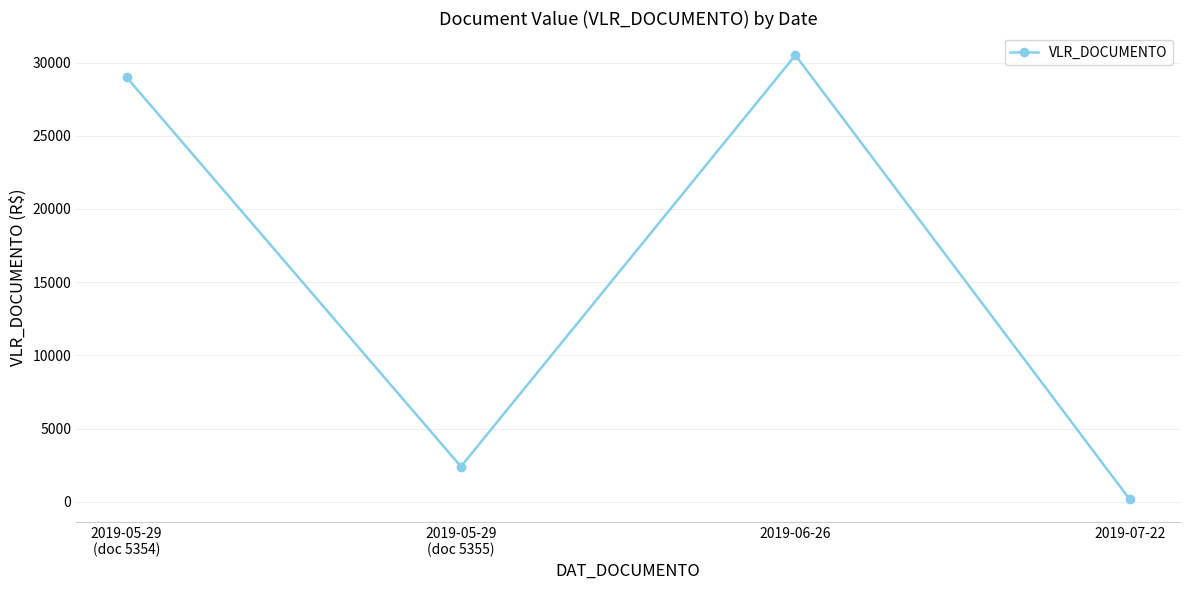

Reading left to right, list all the values displayed in this chart.

2019-05-29
(doc 5354)=28999.1	2019-05-29
(doc 5355)=2400.0	2019-06-26=30500.0	2019-07-22=150.0